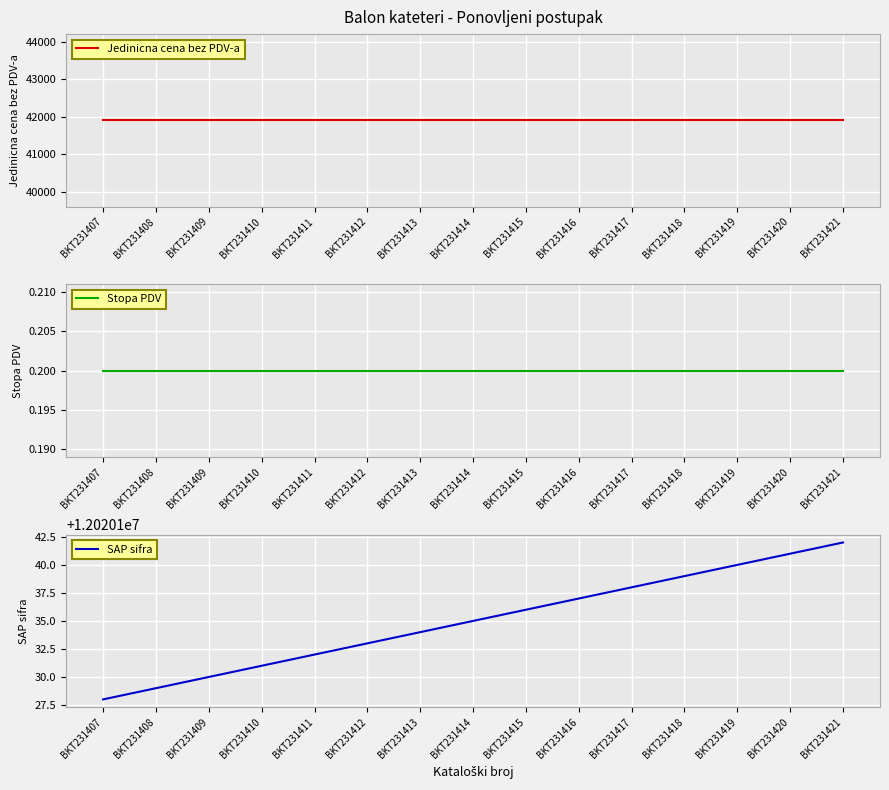

Rank the categories by SAP sifra value from highest to lowest.

BKT231421, BKT231420, BKT231419, BKT231418, BKT231417, BKT231416, BKT231415, BKT231414, BKT231413, BKT231412, BKT231411, BKT231410, BKT231409, BKT231408, BKT231407